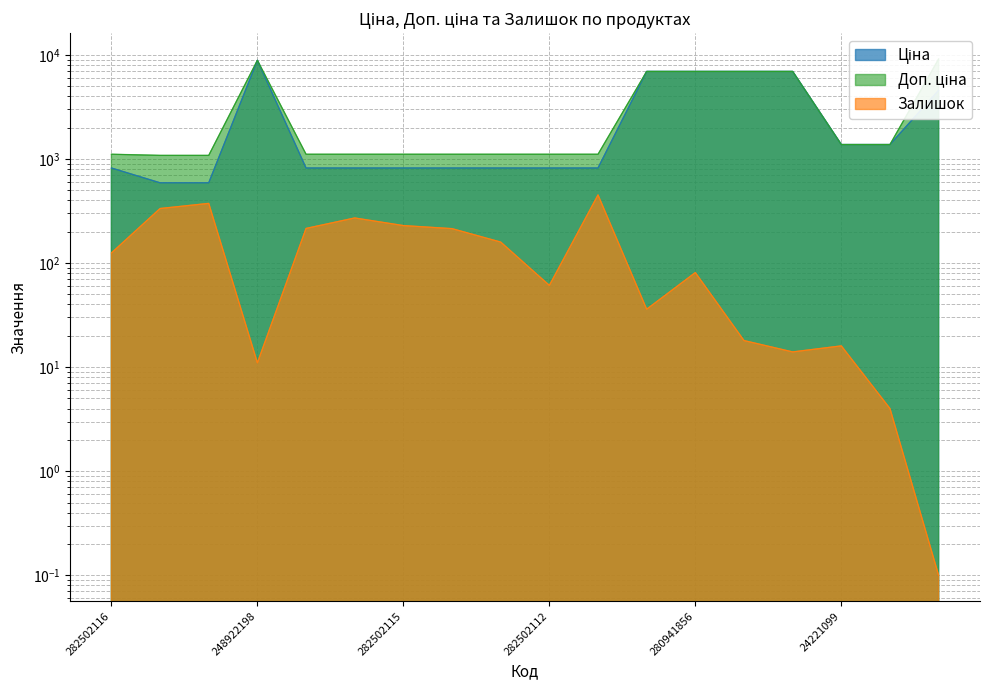

At how many categories does at least one series exceed 1721?

6